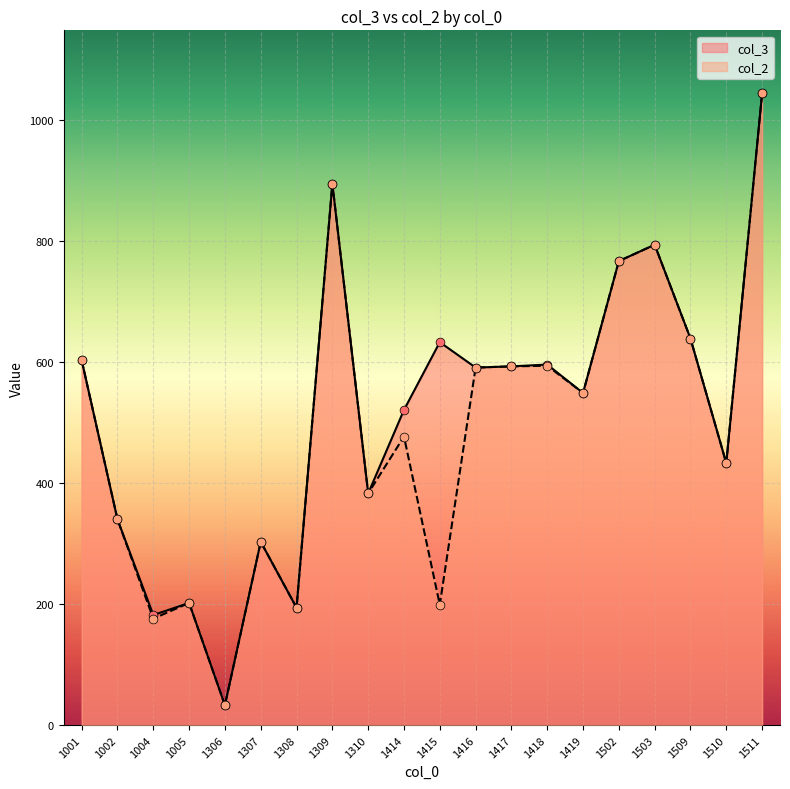

What are all the series names shown in the legend?

col_3, col_2